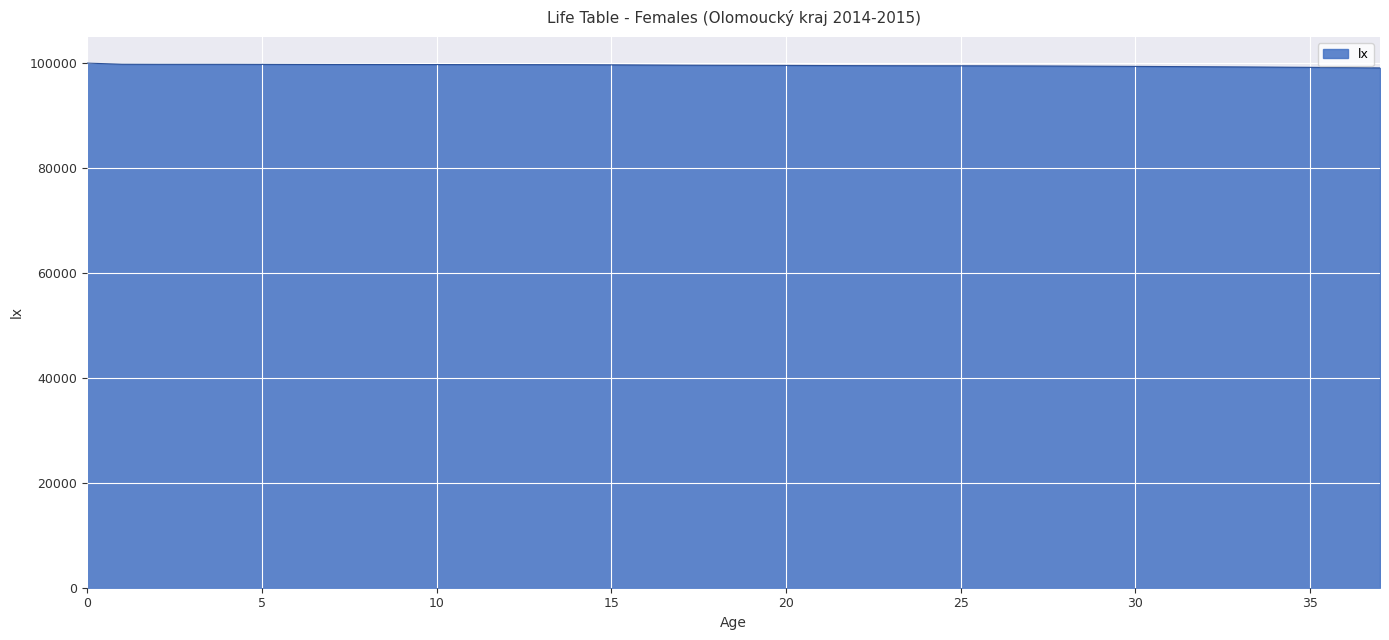

What is the maximum value shown in the chart?

100000.0